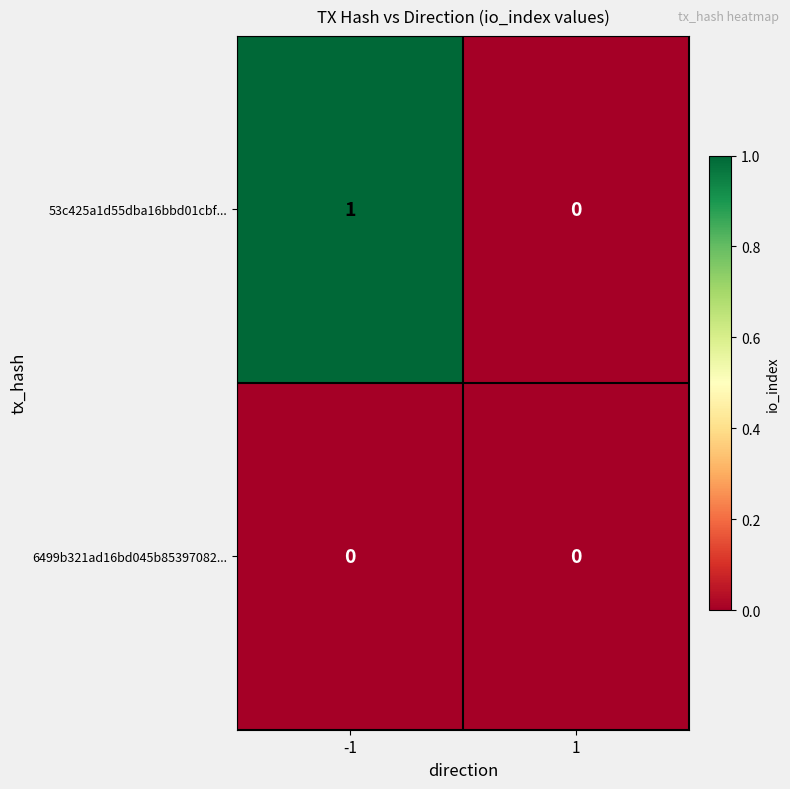

Which series has the largest total across all categories?

53c425a1d55dba16bbd01cbf...